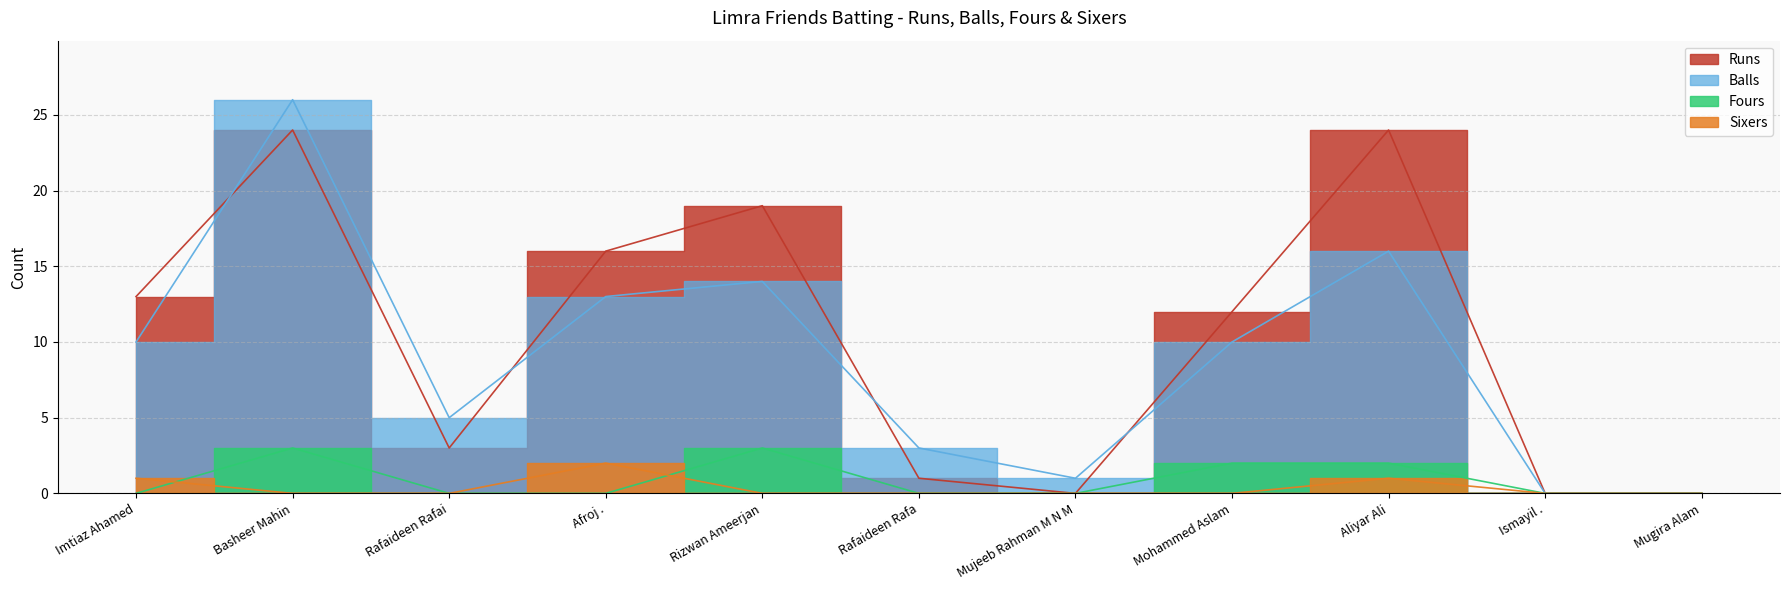

What is the label of the 7th point from the right?

Rizwan Ameerjan